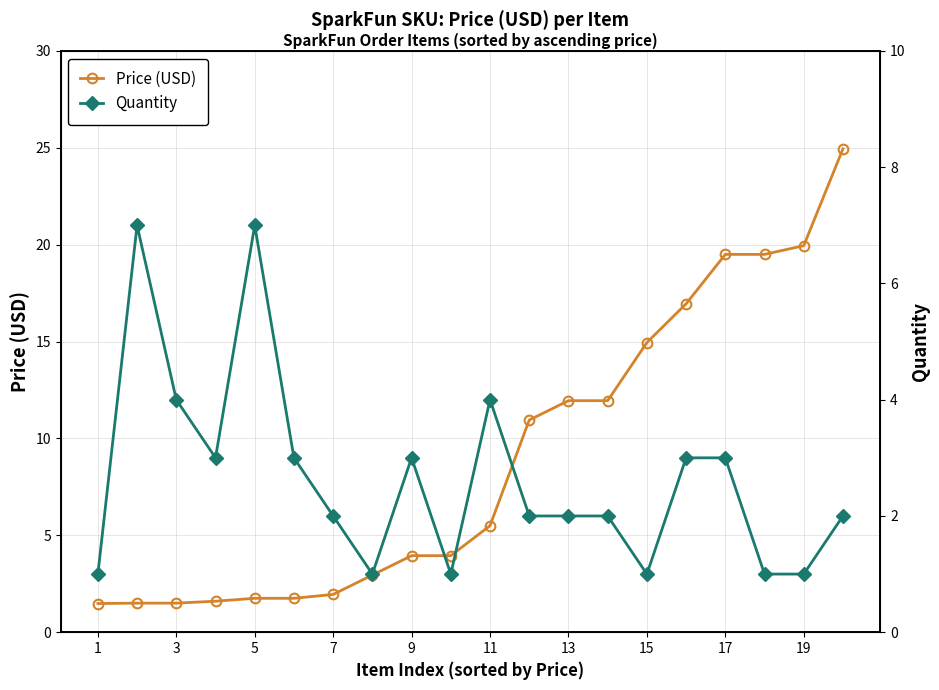

Does the chart have visible grid lines?

Yes